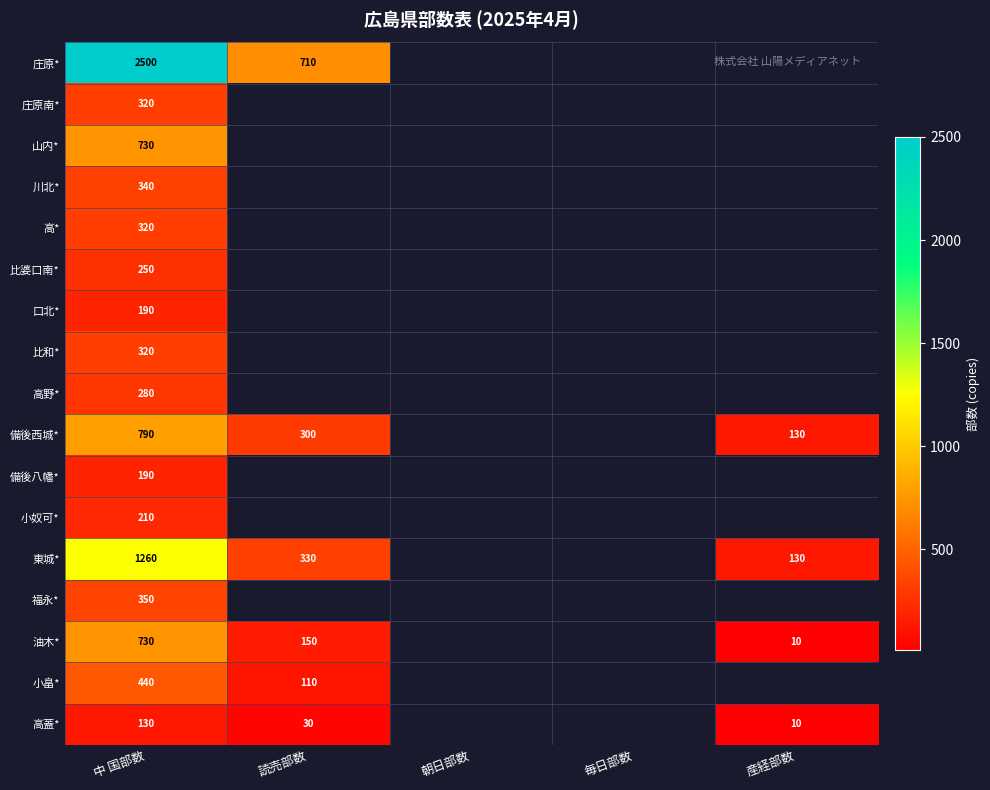

The value of 備後西城* at 読売部数 is 62. True or false?

False